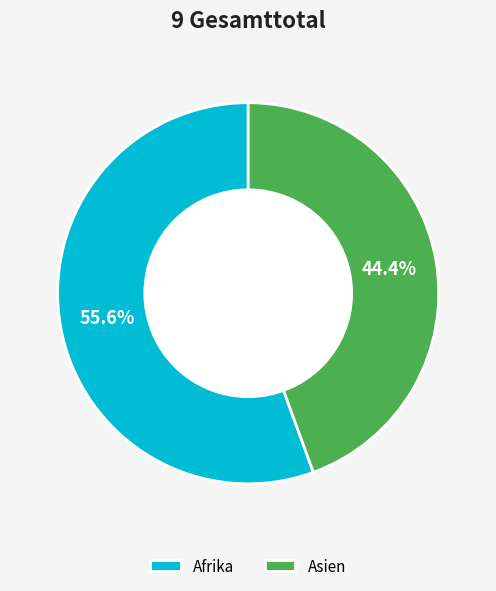

Does Asien represent more than half of the total?

No